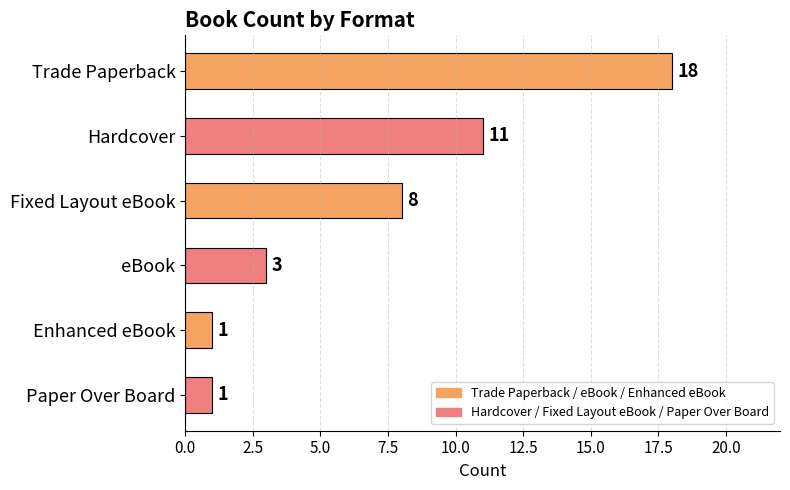

What is the change in value from Hardcover to Enhanced eBook?

-10